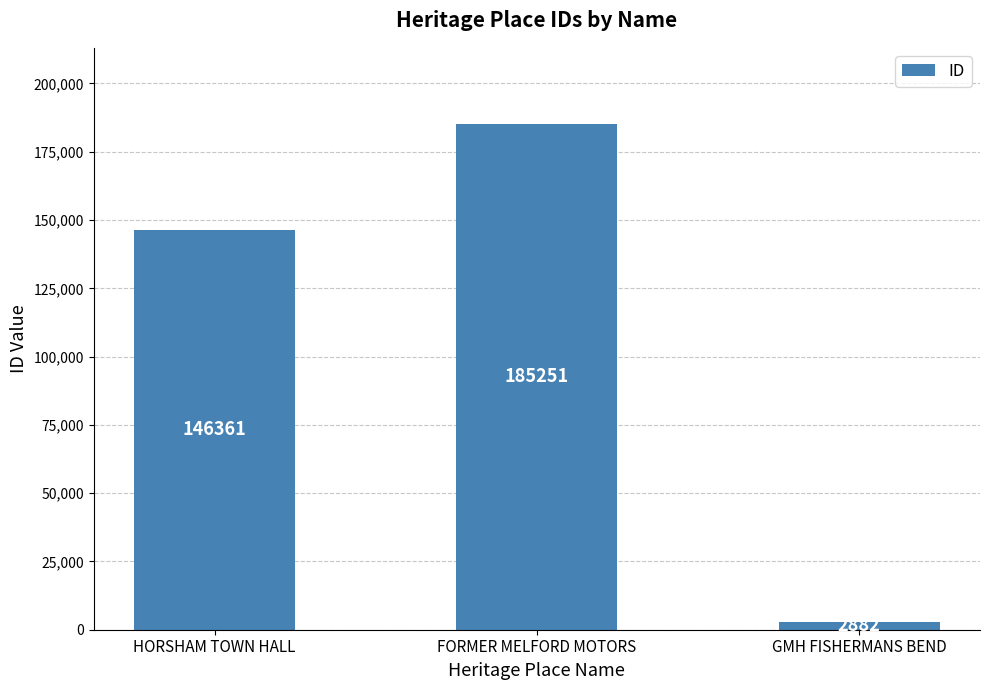

True or false: the data shows 227695 at HORSHAM TOWN HALL.

False